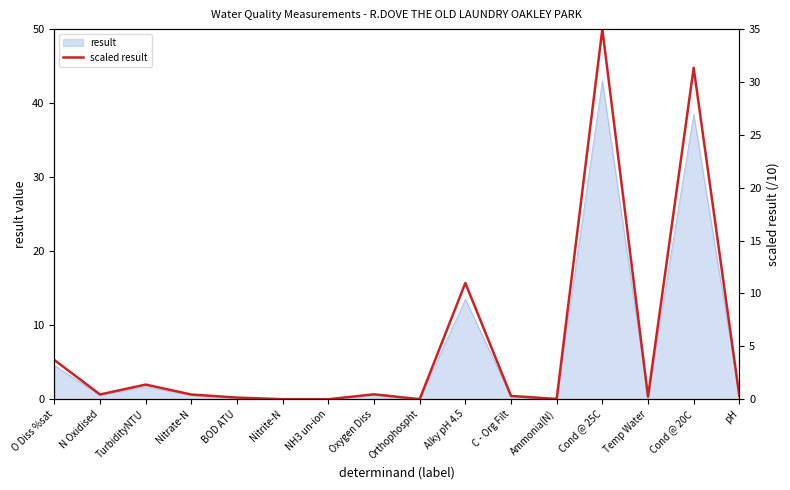

Rank the categories by value from highest to lowest.

Cond @ 25C, Cond @ 20C, Alky pH 4.5, O Diss %sat, TurbidityNTU, Oxygen Diss, N Oxidised, Nitrate-N, pH, C - Org Filt, Temp Water, BOD ATU, Ammonia(N), Orthophospht, Nitrite-N, NH3 un-ion